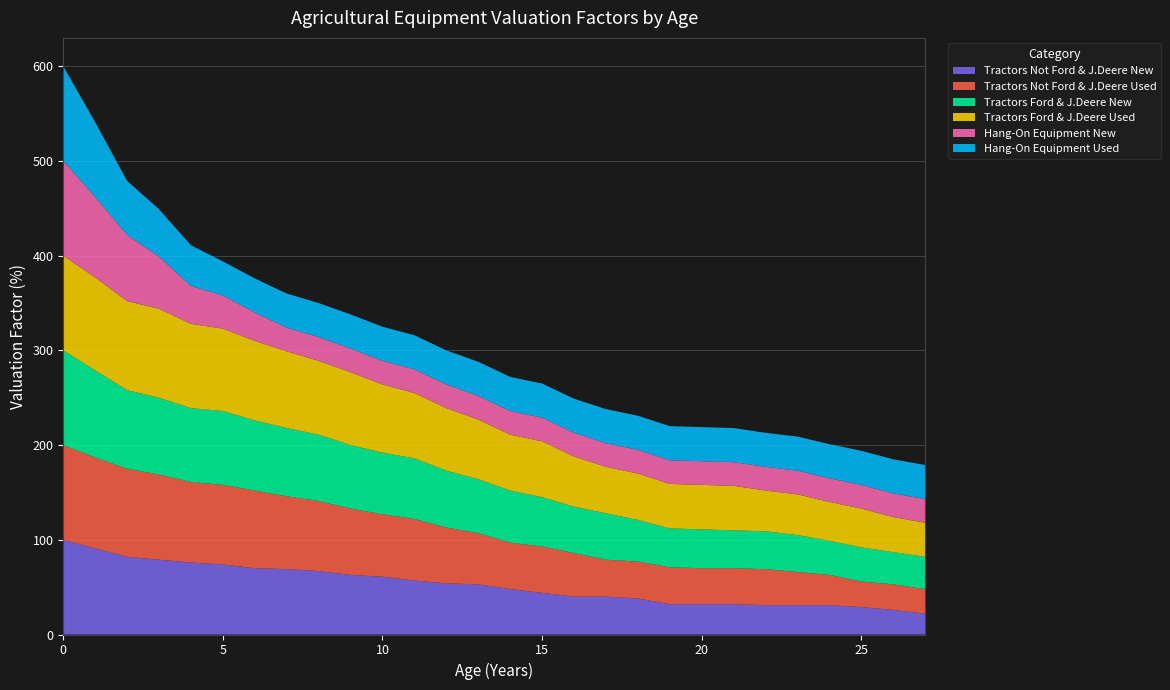

Reading left to right, list all the values displayed in this chart.

Tractors Not Ford & J.Deere New: 0=100	1=91	2=82	3=79	4=76	5=74	6=70	7=69	8=67	9=63	10=61	11=57	12=54	13=53	14=48	15=44	16=40	17=40	18=38	19=32	20=32	21=32	22=31	23=31	24=31	25=29	26=26	27=22
Tractors Not Ford & J.Deere Used: 0=100	1=96	2=93	3=90	4=85	5=84	6=82	7=77	8=74	9=70	10=66	11=65	12=59	13=54	14=49	15=49	16=46	17=39	18=39	19=39	20=38	21=38	22=38	23=35	24=32	25=27	26=27	27=26
Tractors Ford & J.Deere New: 0=100	1=92	2=83	3=81	4=78	5=78	6=74	7=72	8=70	9=67	10=65	11=64	12=60	13=57	14=55	15=52	16=49	17=49	18=44	19=41	20=41	21=40	22=40	23=39	24=36	25=36	26=34	27=34
Tractors Ford & J.Deere Used: 0=100	1=98	2=94	3=94	4=89	5=87	6=84	7=81	8=78	9=77	10=72	11=69	12=66	13=63	14=59	15=59	16=53	17=49	18=49	19=47	20=47	21=47	22=43	23=43	24=41	25=41	26=37	27=36
Hang-On Equipment New: 0=100	1=85	2=70	3=55	4=40	5=35	6=30	7=25	8=25	9=25	10=25	11=25	12=25	13=25	14=25	15=25	16=25	17=25	18=25	19=25	20=25	21=25	22=25	23=25	24=25	25=25	26=25	27=25
Hang-On Equipment Used: 0=100	1=79	2=57	3=50	4=43	5=36	6=36	7=36	8=36	9=36	10=36	11=36	12=36	13=36	14=36	15=36	16=36	17=36	18=36	19=36	20=36	21=36	22=36	23=36	24=36	25=36	26=36	27=36